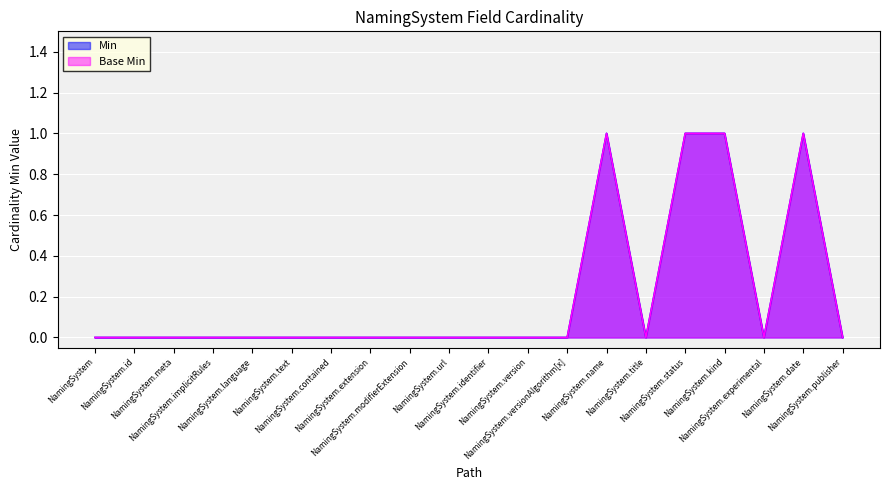

True or false: Base Min and Min cross at least once.

False